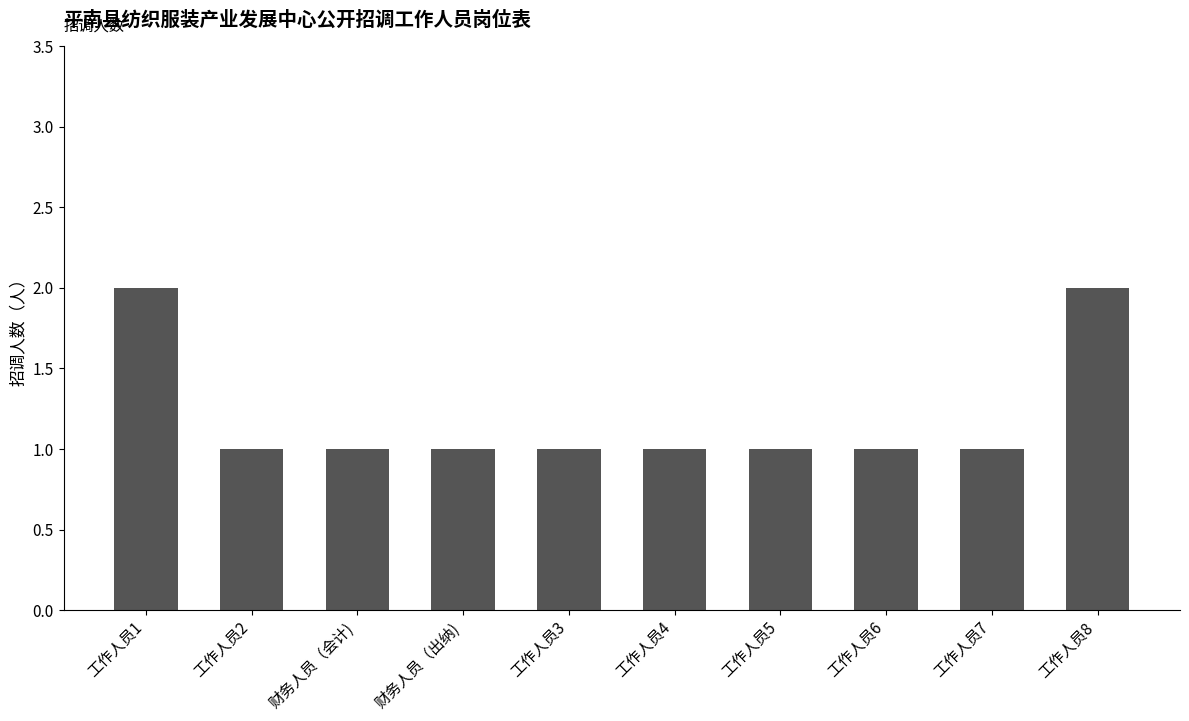

Count the number of categories in the chart.

10